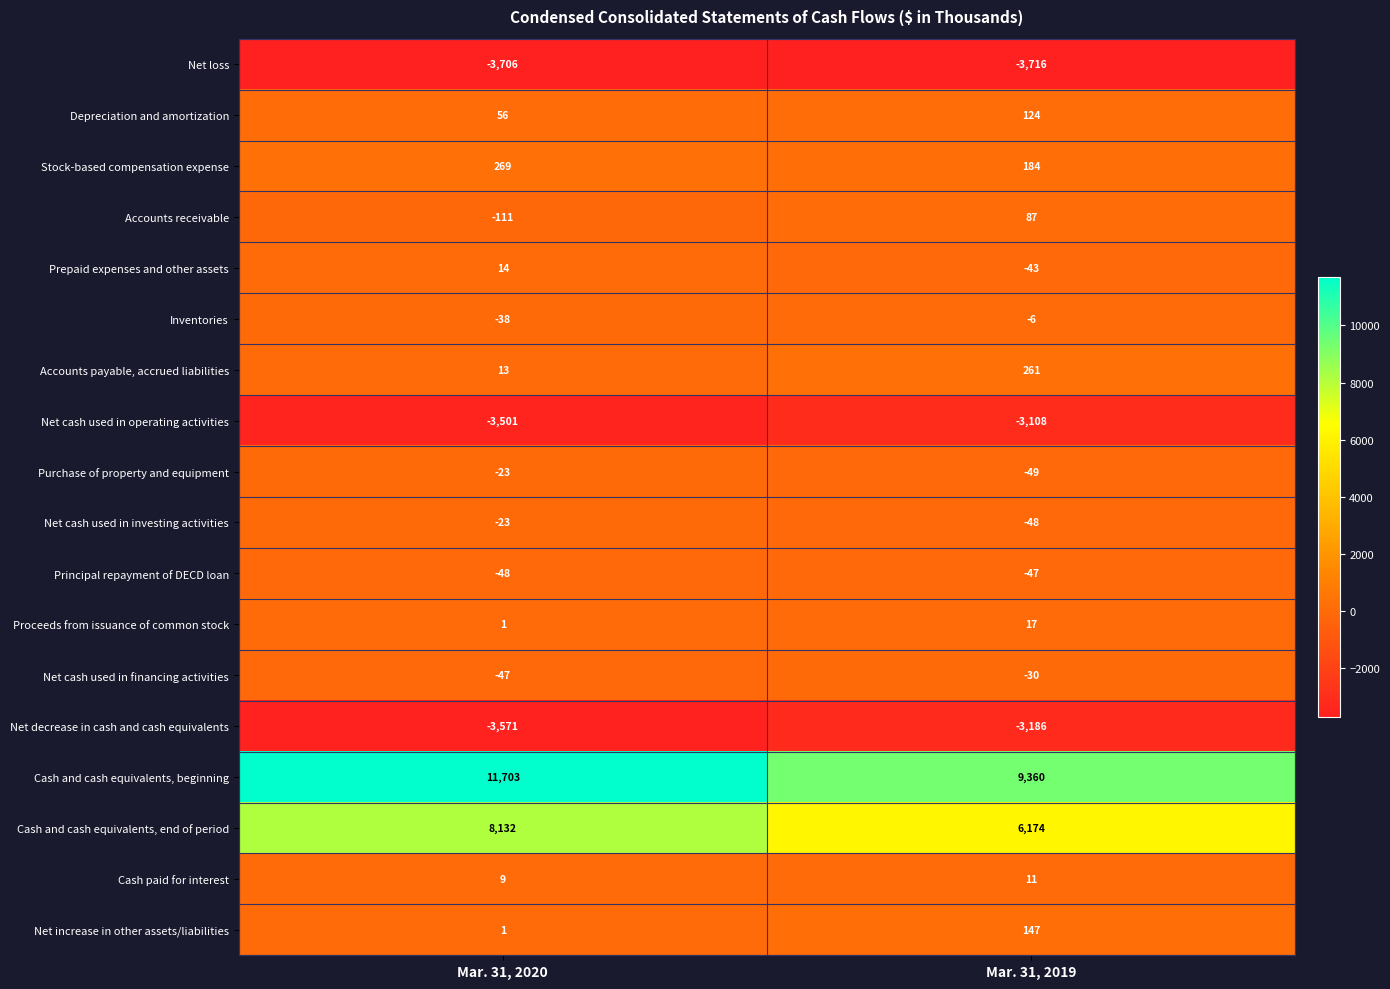

What is the average value of the Inventories series?

-22